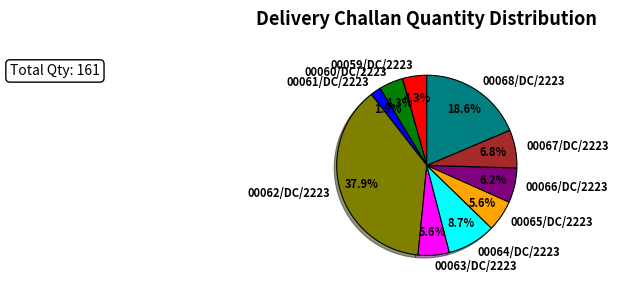

Which has a higher value, 00061/DC/2223 or 00062/DC/2223?

00062/DC/2223